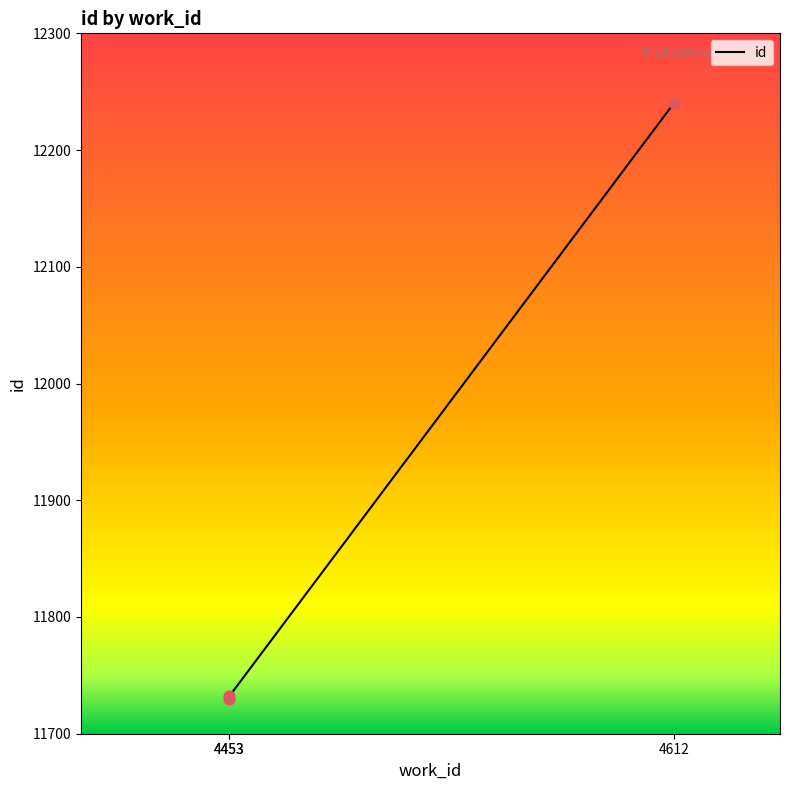

What is the ratio of the value at 4612 to the value at 4453?

1.0